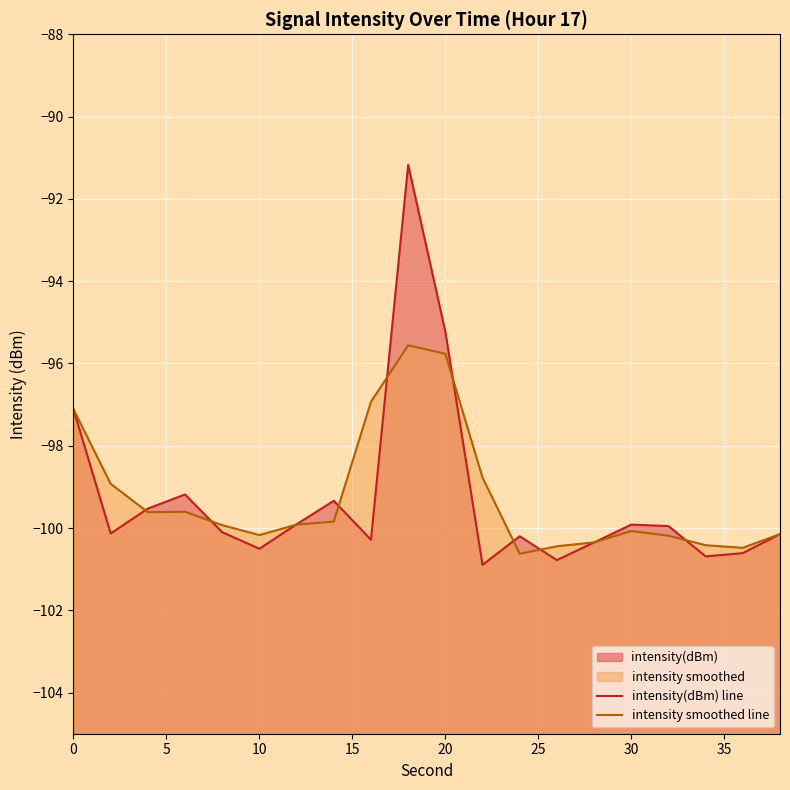

How many intersections are there between intensity smoothed line and intensity(dBm) line?

10